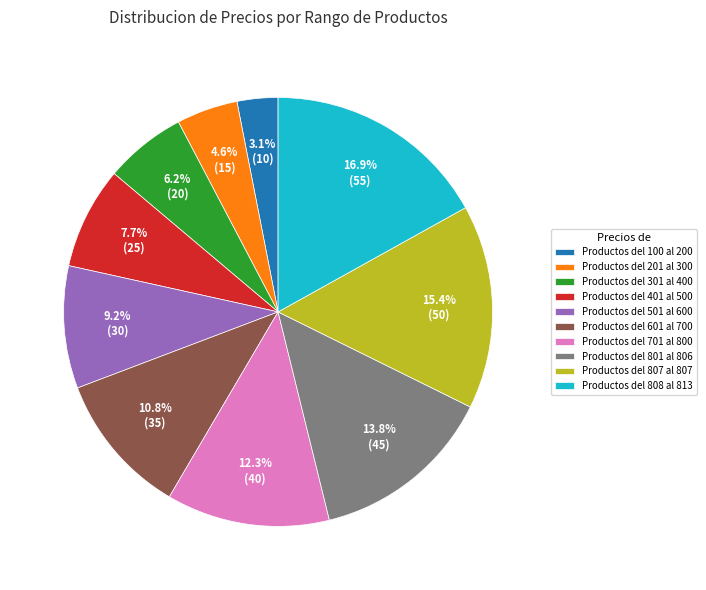

Is Productos del 808 al 813 the majority of the pie?

No